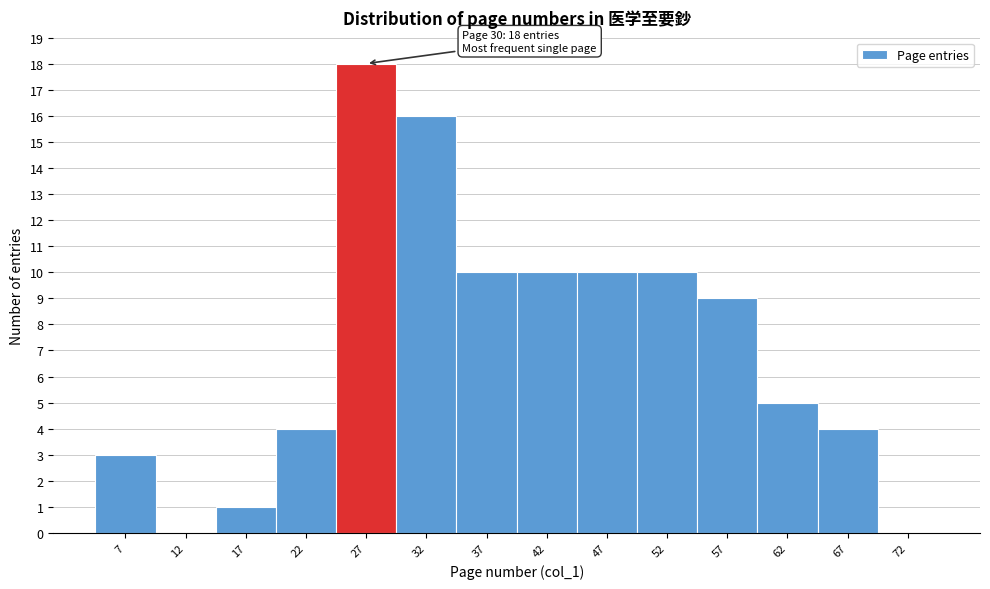

Reading left to right, list all the values displayed in this chart.

7=3	12=0	17=1	22=4	27=18	32=16	37=10	42=10	47=10	52=10	57=9	62=5	67=4	72=0